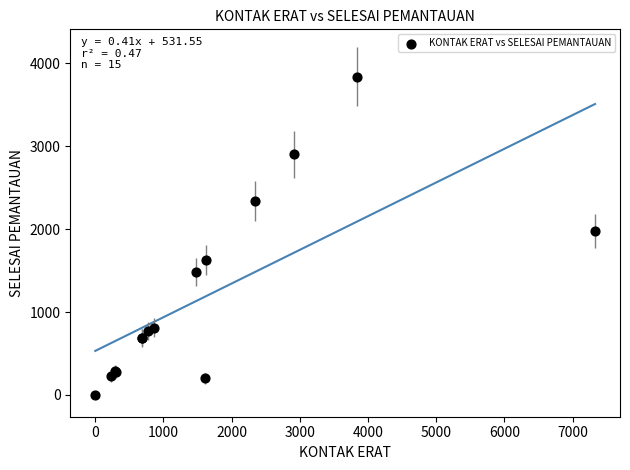

What Y value in the scatter plot is closest to 1920?

1980